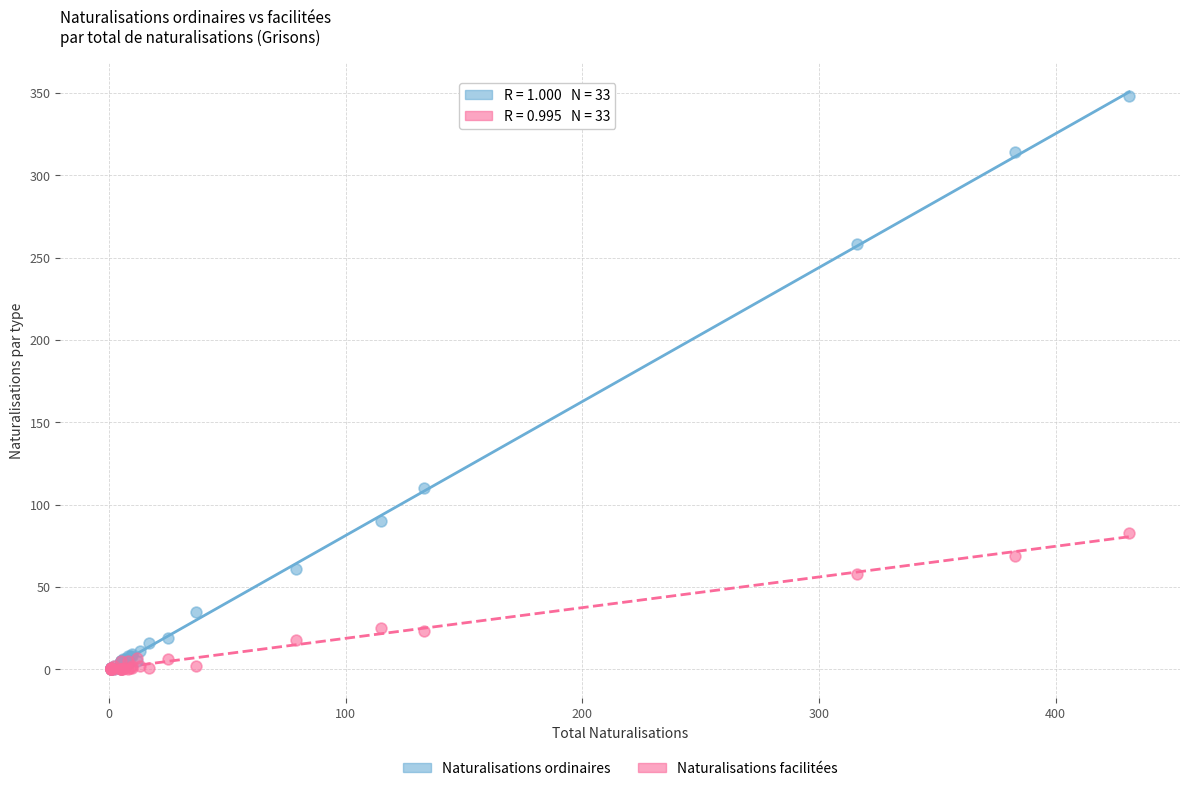

Which series has the largest Y range (max minus min)?

Naturalisations ordinaires